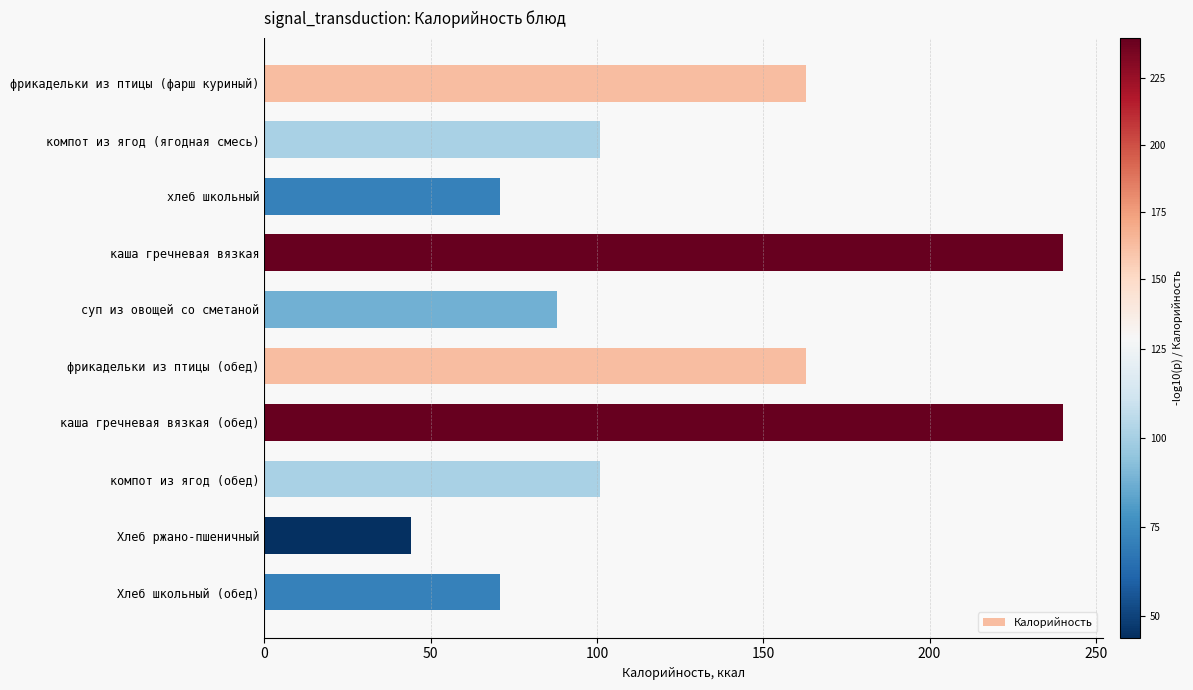

Are the bars grouped side by side (vs. stacked)?

No